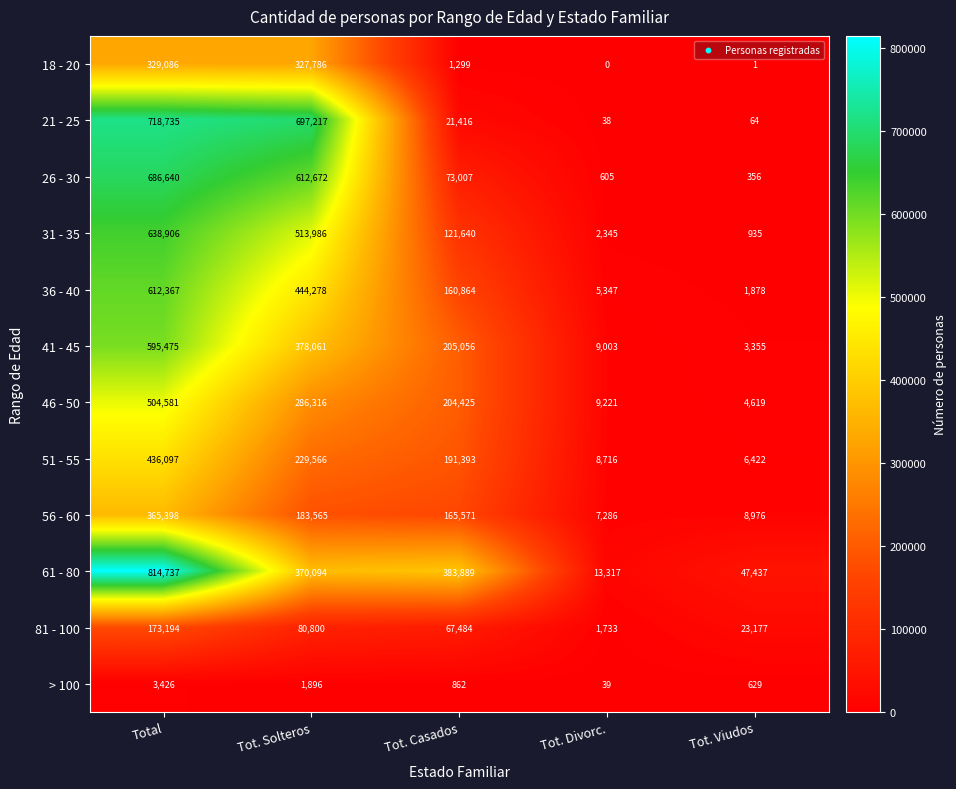

List the series in order of their peak value, highest first.

61 - 80, 21 - 25, 26 - 30, 31 - 35, 36 - 40, 41 - 45, 46 - 50, 51 - 55, 56 - 60, 18 - 20, 81 - 100, > 100